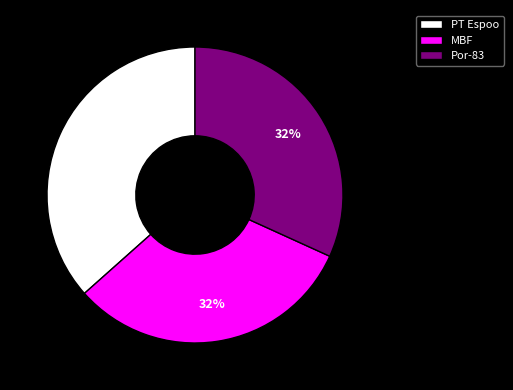

How many segments does this pie chart have?

3